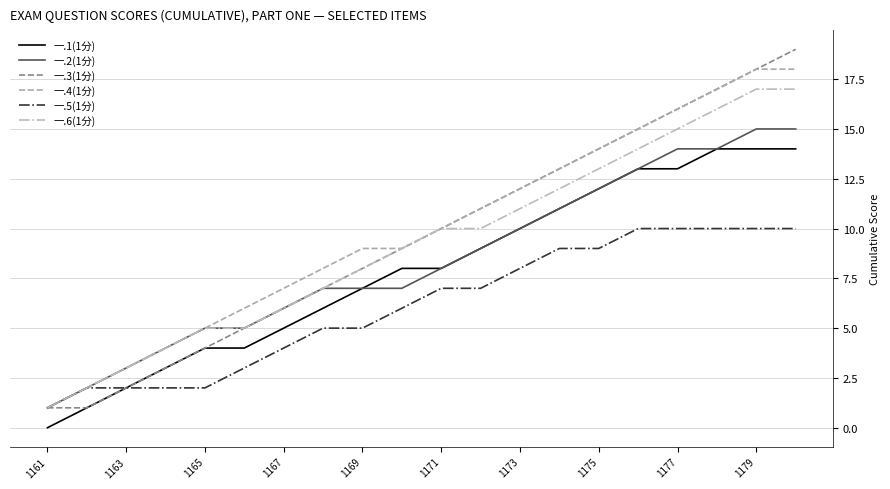

What is the average value of the 一.4(1分) series?

10